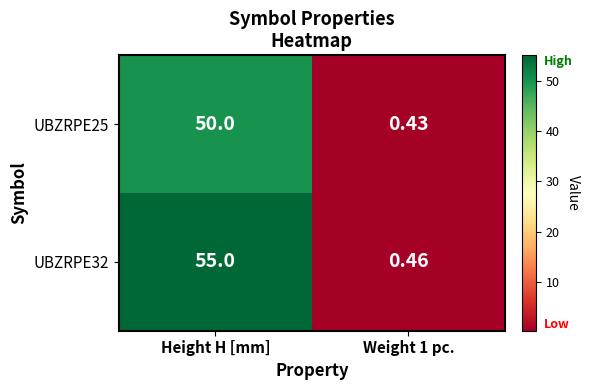

Is the value of UBZRPE32 at Height H [mm] greater than the value of UBZRPE25 at Height H [mm]?

Yes